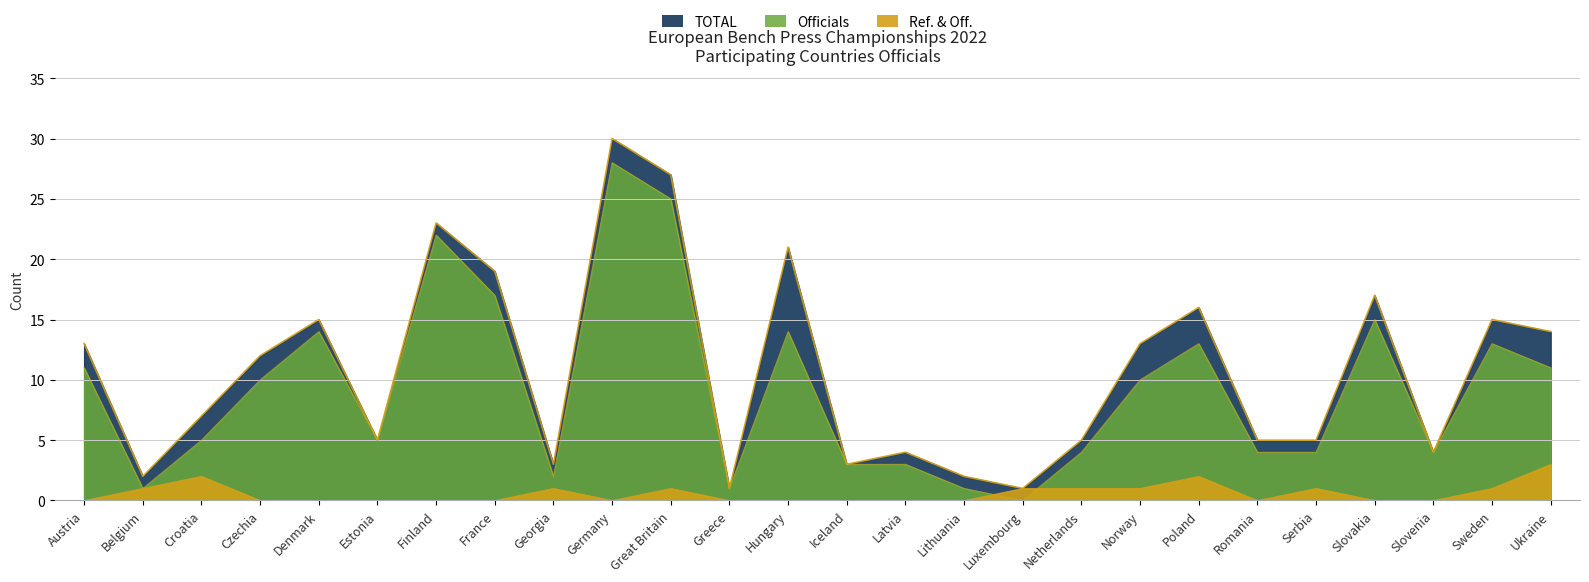

At which label does Ref. & Off. reach its minimum?

Austria